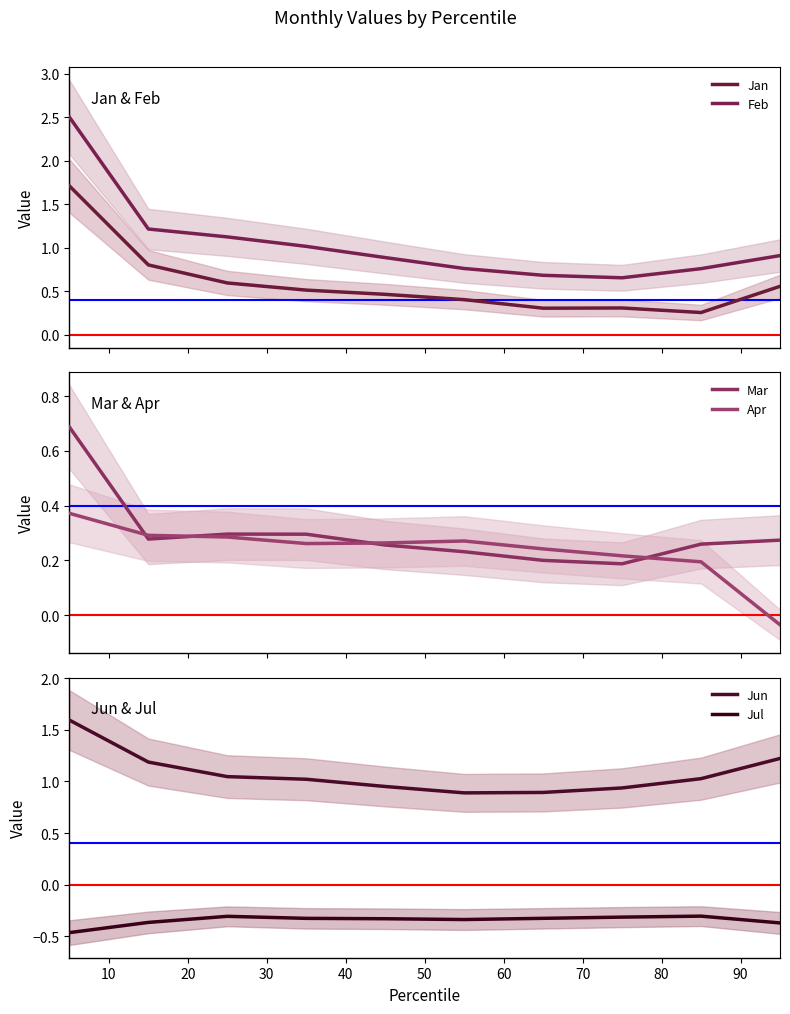

Where is the first local maximum for Jan?

70